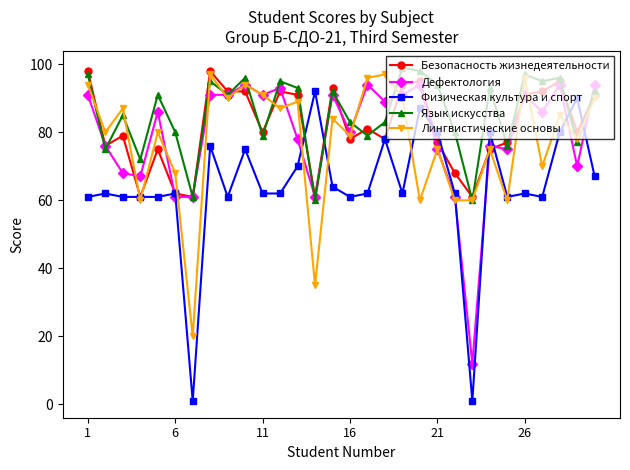

Does the chart display data point markers on the line(s)?

Yes